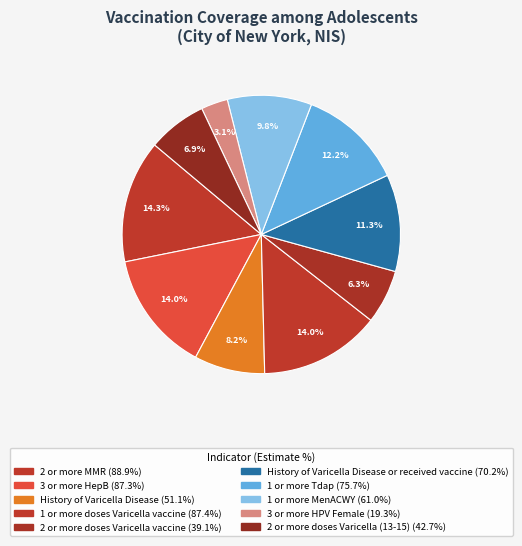

How many segments does this pie chart have?

10